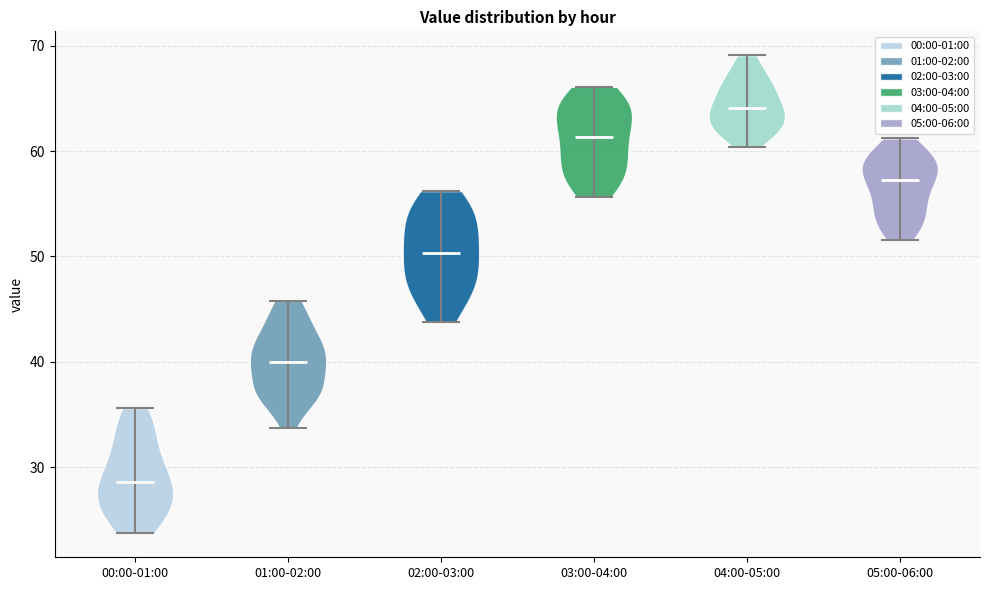

Reading left to right, read every violin against the y-axis: where its median line is, and the lowest and highest points it reaches. The values are not printed on the chart, so give them approximately, as read against the axis.

00:00-01:00: median line 29, lowest point 24, highest point 36
01:00-02:00: median line 40, lowest point 34, highest point 46
02:00-03:00: median line 50, lowest point 44, highest point 56
03:00-04:00: median line 61, lowest point 56, highest point 66
04:00-05:00: median line 64, lowest point 60, highest point 69
05:00-06:00: median line 57, lowest point 52, highest point 61